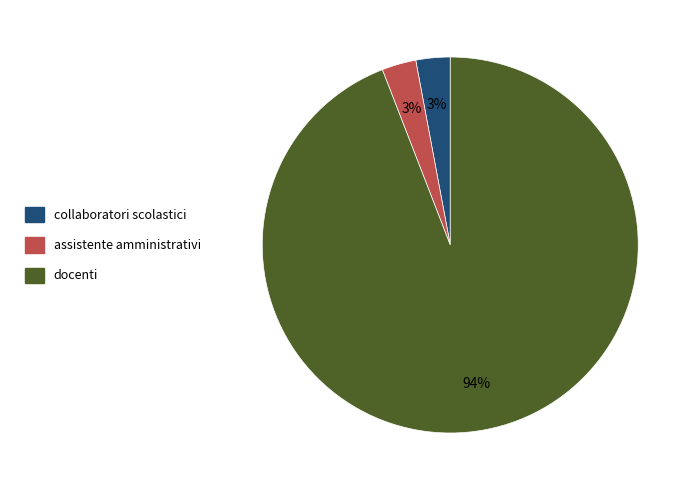

To the nearest percent, what is the difference between the largest and smallest slice percentages?

91%